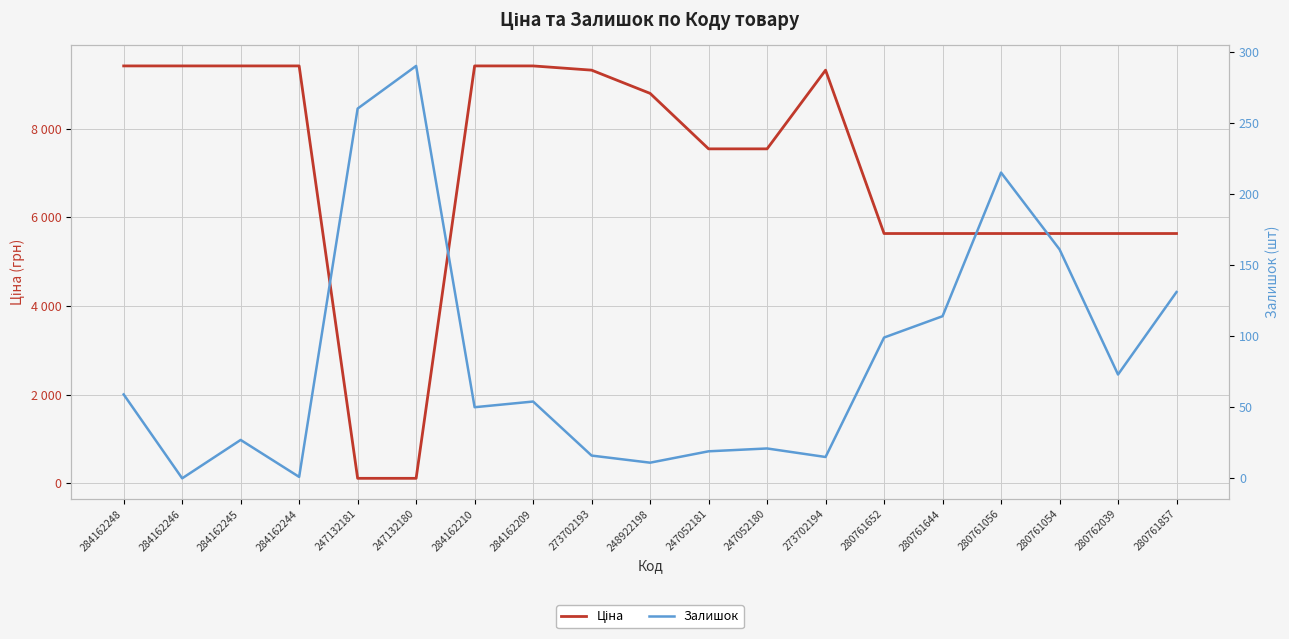

Between 247052180 and 280761056, which series saw the biggest shift?

Ціна